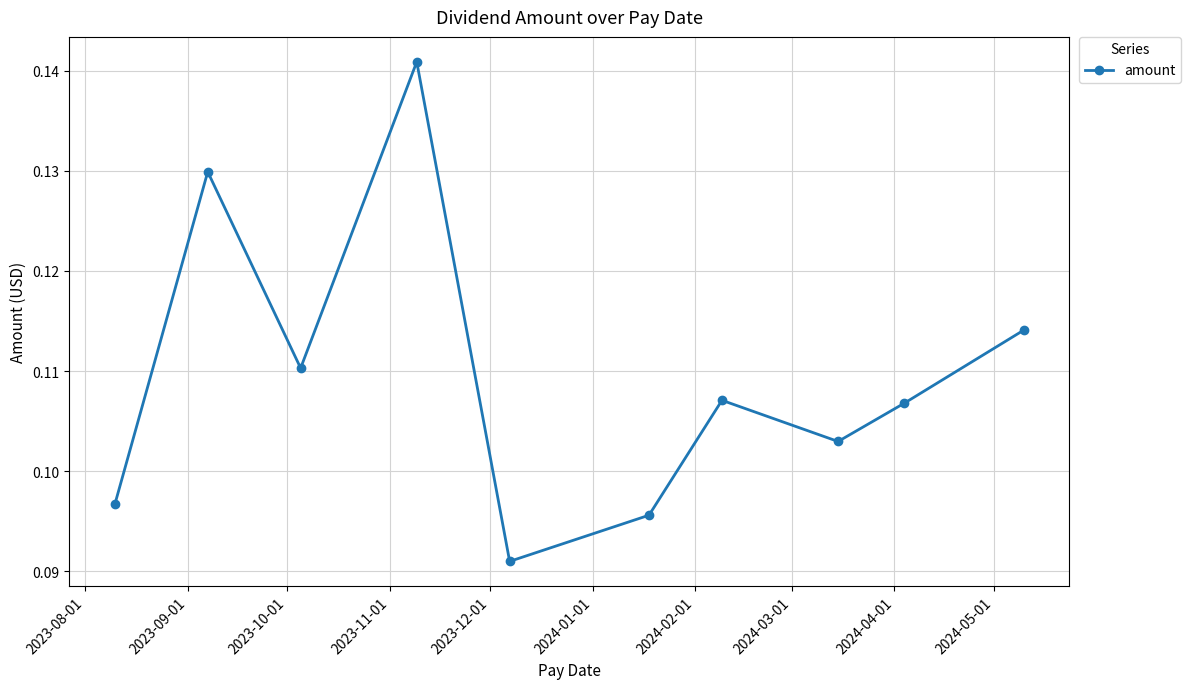

How many points are lower than both their immediate neighbors (excluding endpoints)?

3